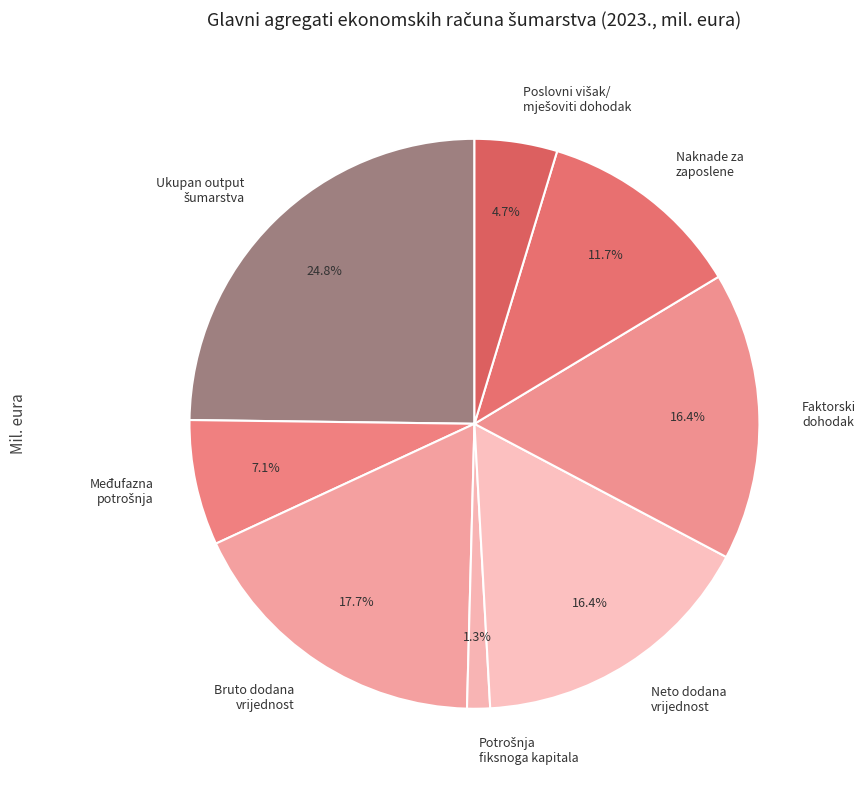

Does Bruto dodana vrijednost account for over 50% of the chart?

No